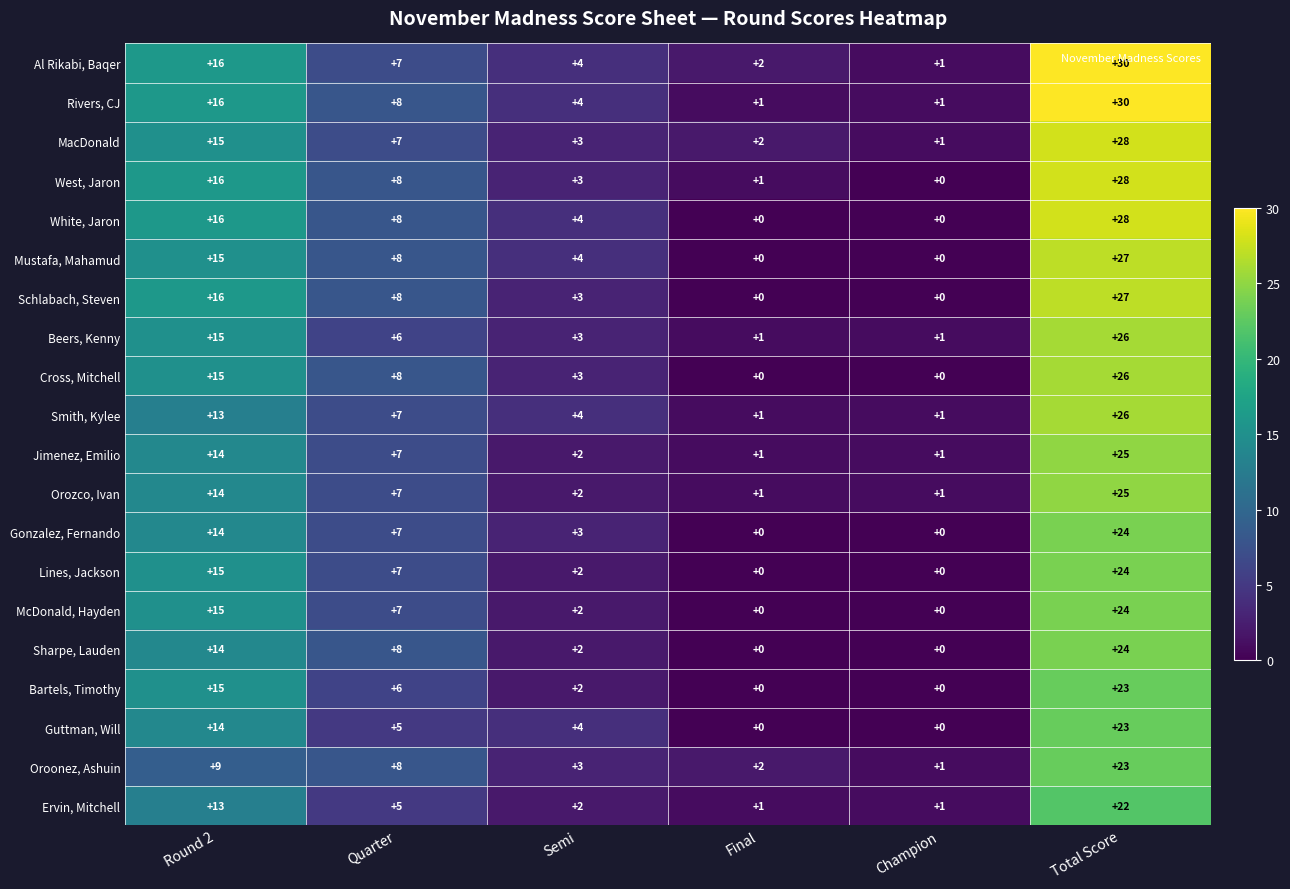

What is the greatest value displayed?

30